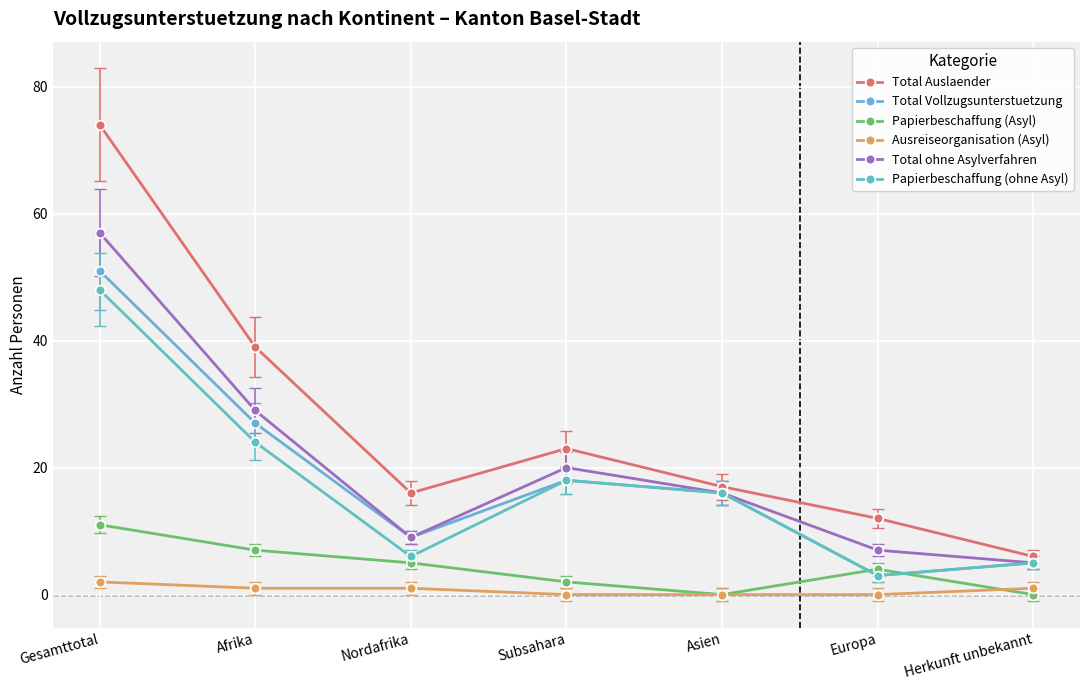

What are all the series names shown in the legend?

Total Auslaender, Total Vollzugsunterstuetzung, Papierbeschaffung (Asyl), Ausreiseorganisation (Asyl), Total ohne Asylverfahren, Papierbeschaffung (ohne Asyl)